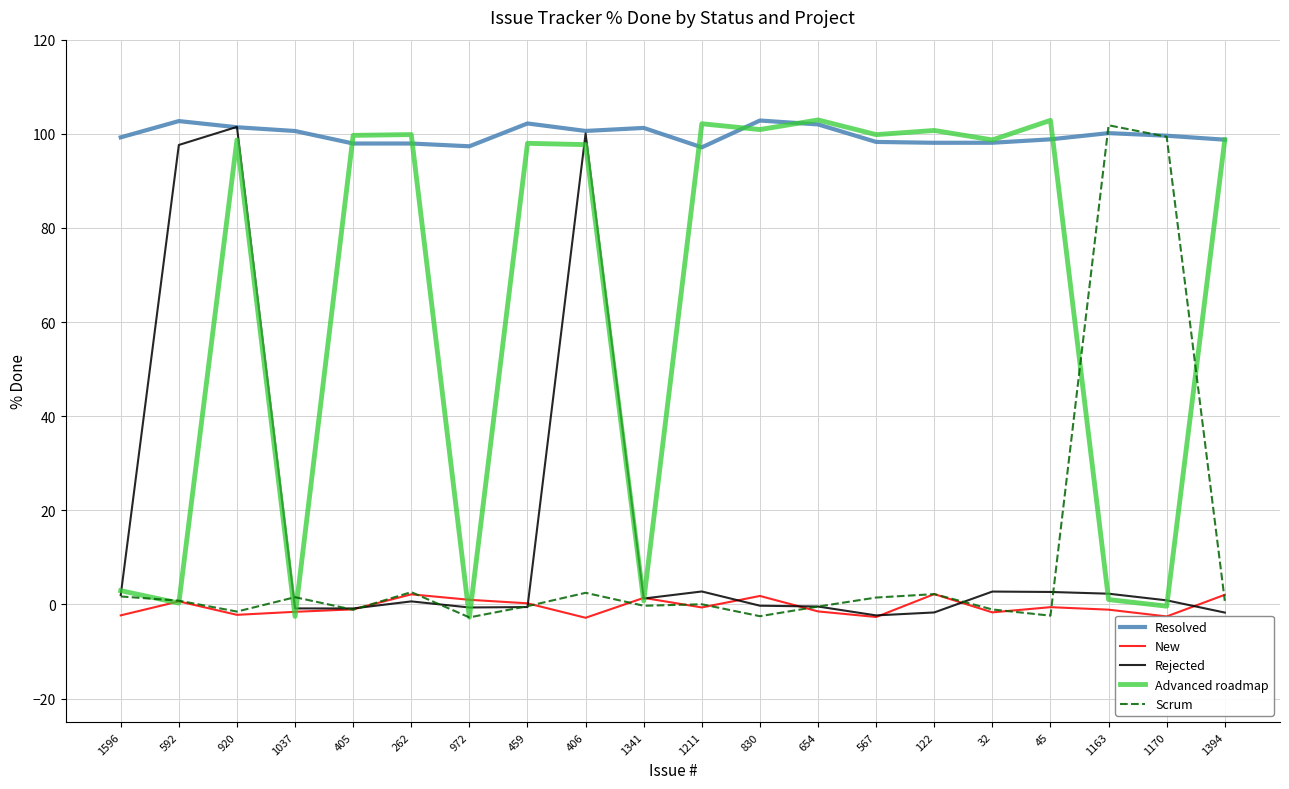

Between 1596 and 262, which series saw the biggest shift?

Advanced roadmap